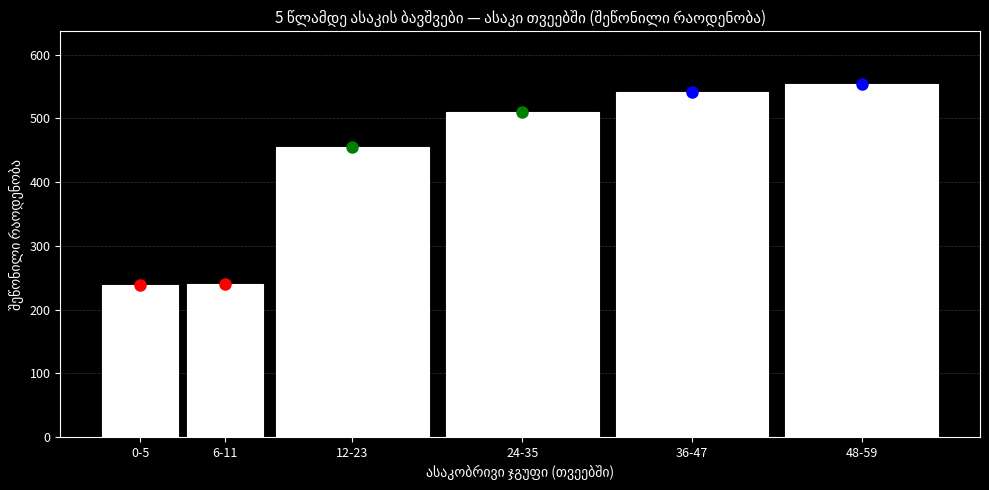

What is the smallest value displayed?

239.0